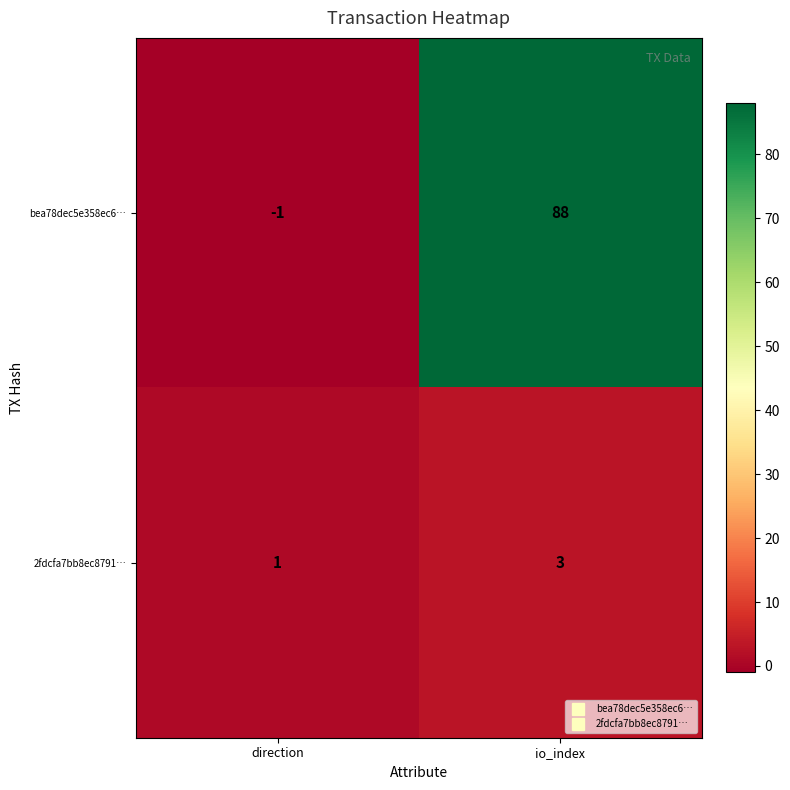

Which series has the largest total across all categories?

bea78dec5e358ec6…